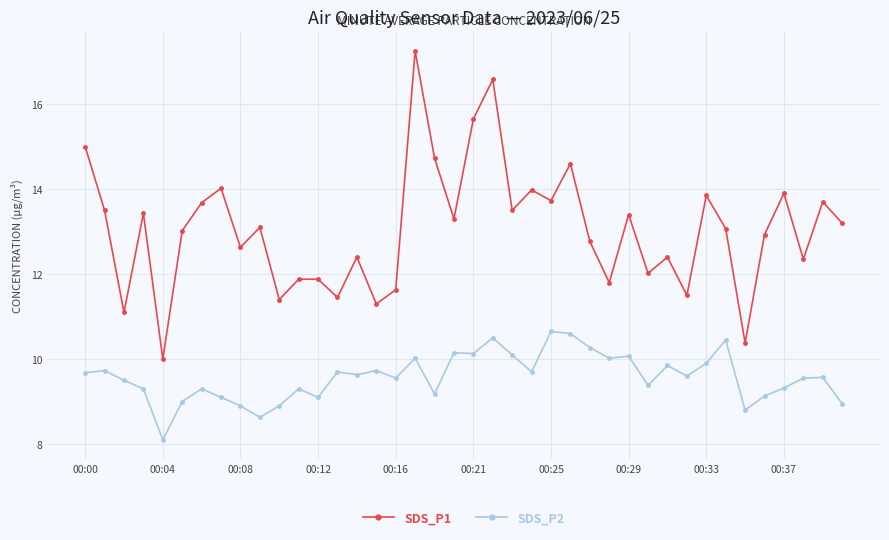

Which series has the largest total across all categories?

SDS_P1